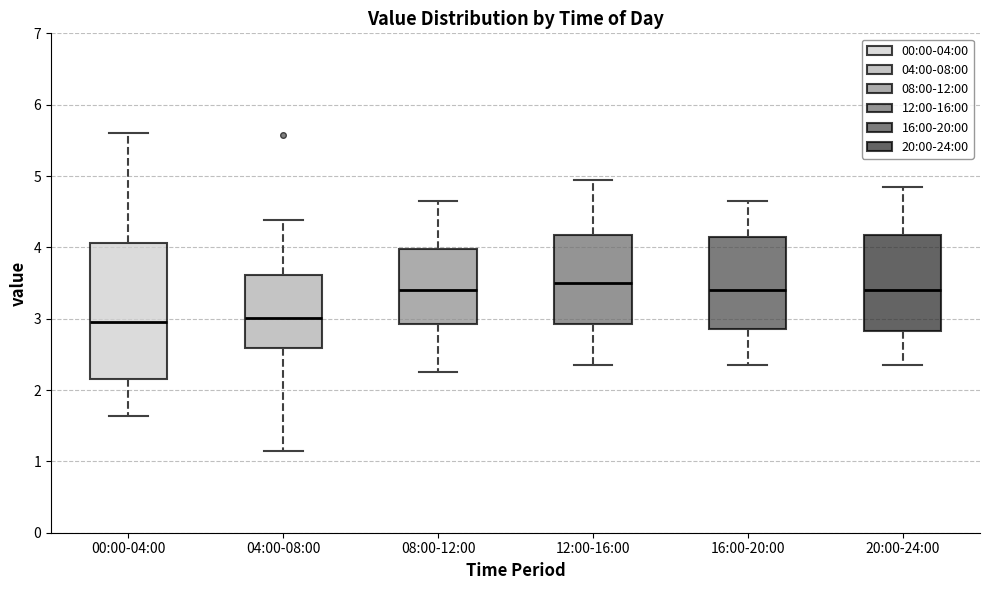

Where is the upper edge of the box for 20:00-24:00 on the y-axis? The values are not printed on the chart, so give them approximately, as read against the axis.

4.2